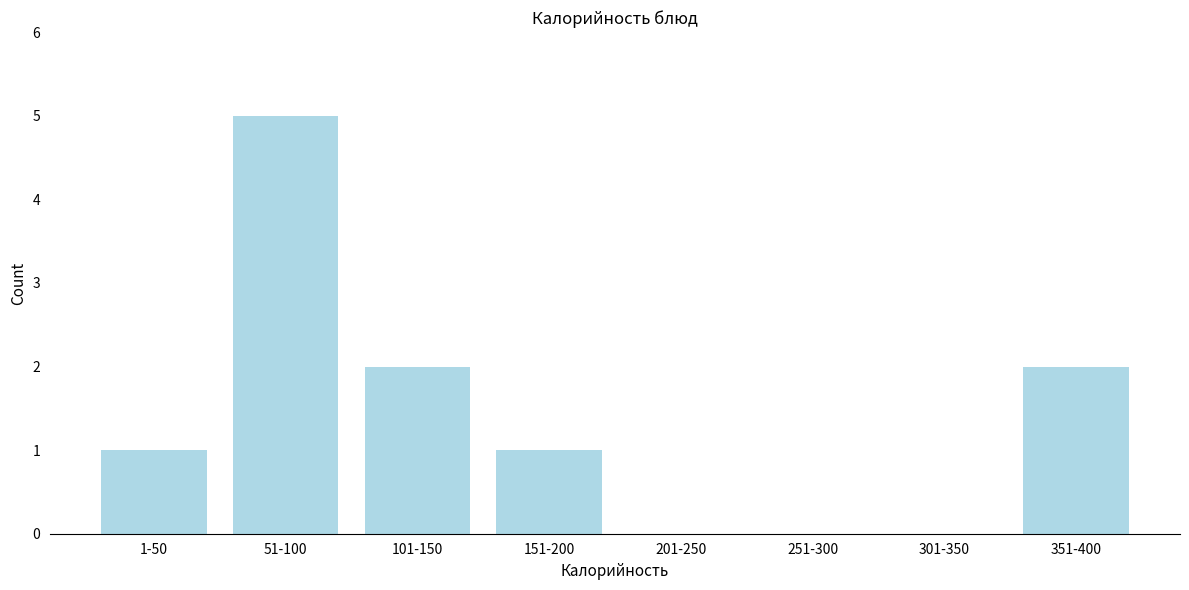

Reading left to right, extract all data points from this chart.

1-50=1	51-100=5	101-150=2	151-200=1	201-250=0	251-300=0	301-350=0	351-400=2